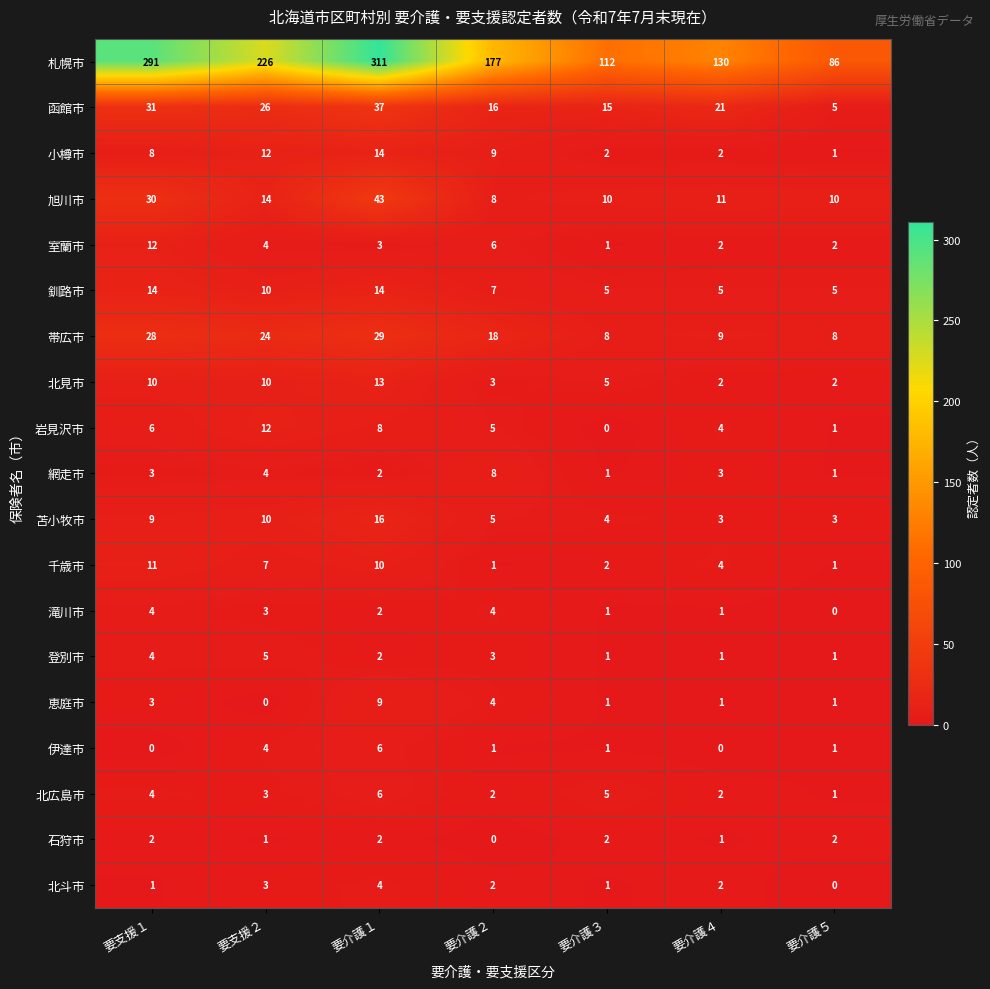

Count the number of data series in this chart.

19